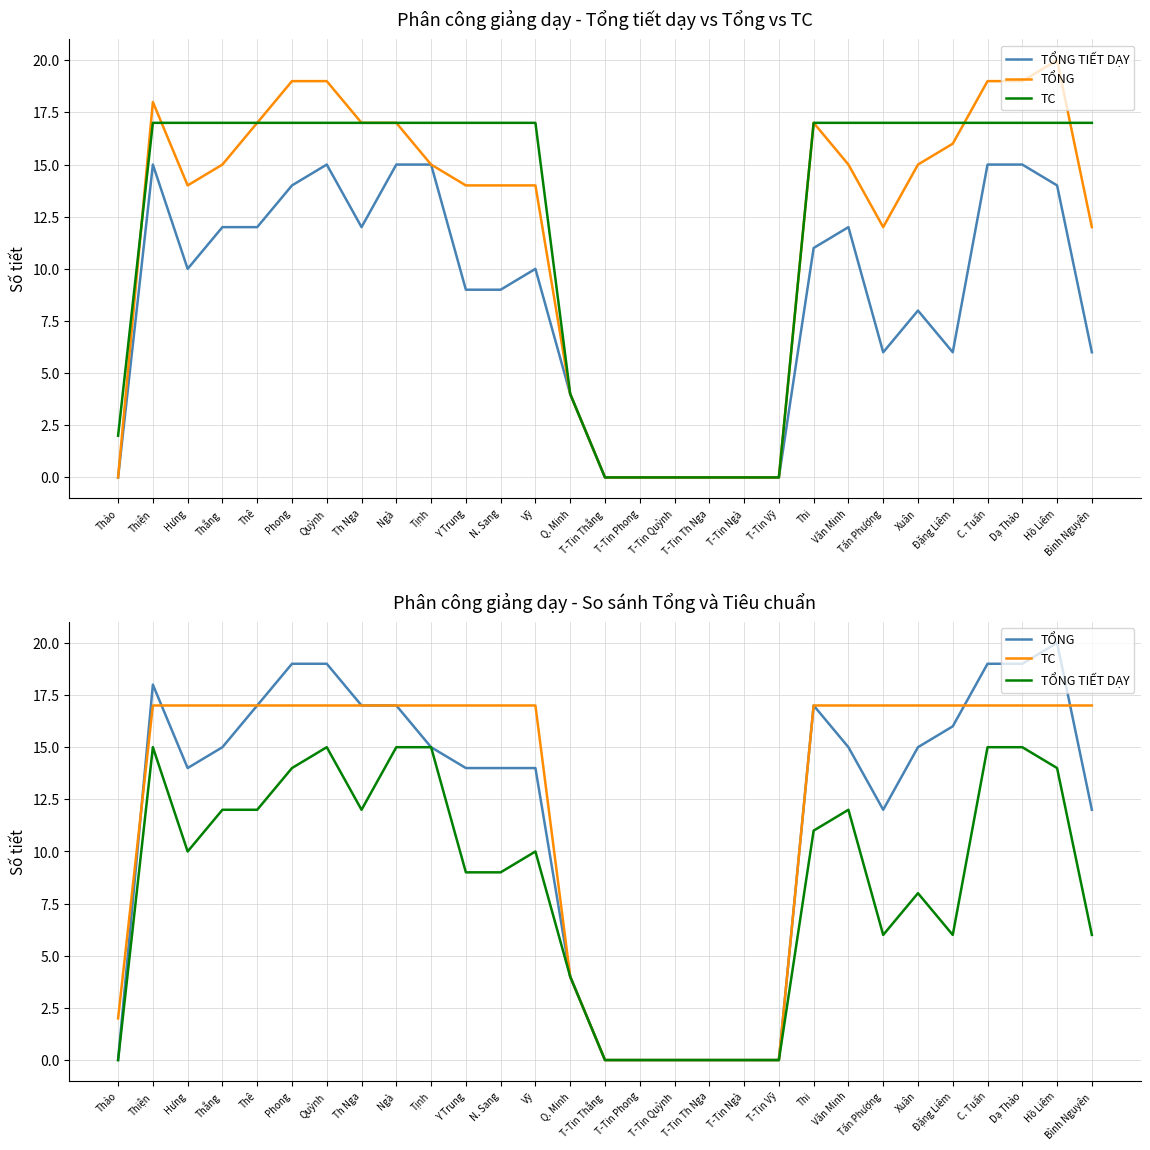

Which category has the lowest value in the TC series?

T-Tin Thắng